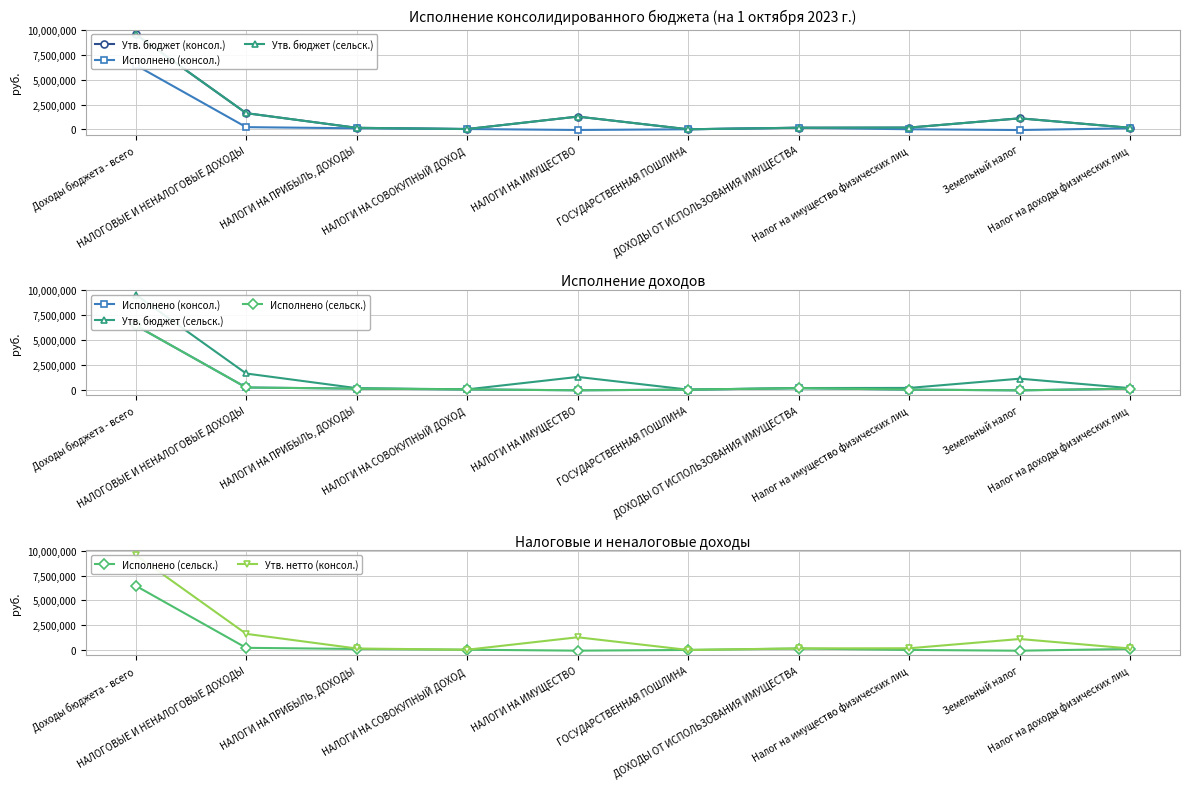

What is the lowest value of the Утв. бюджет (консол.) series?

3400.0